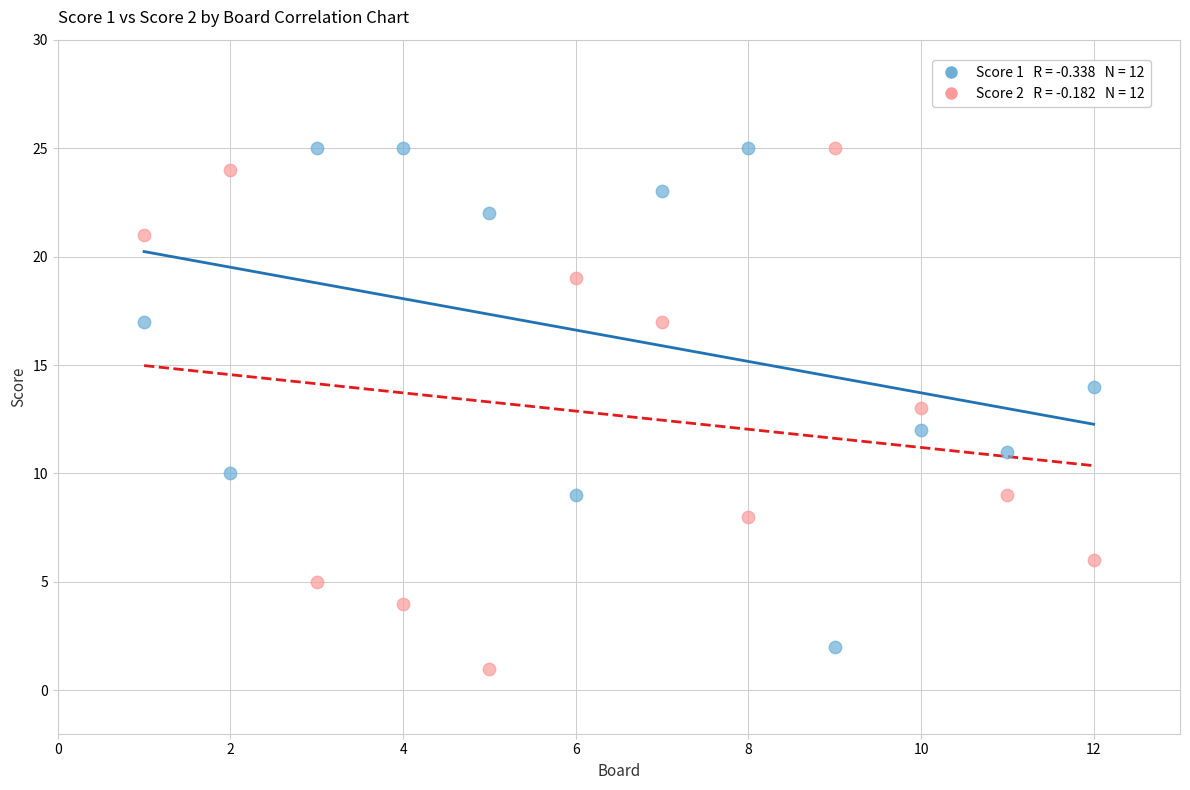

Across all data points, what is the range of Y values (max minus min)?

24